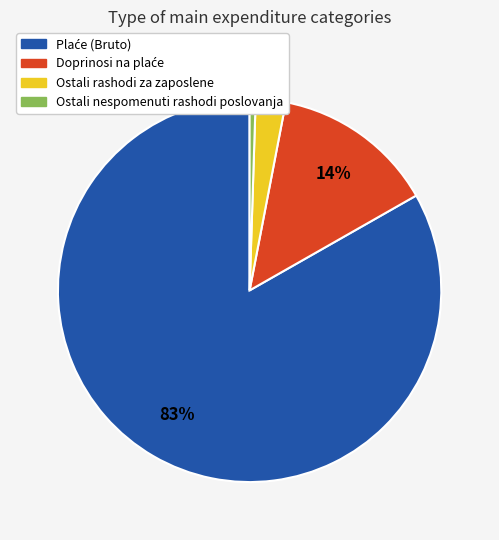

To the nearest percent, what portion does Ostali nespomenuti rashodi poslovanja represent?

1%